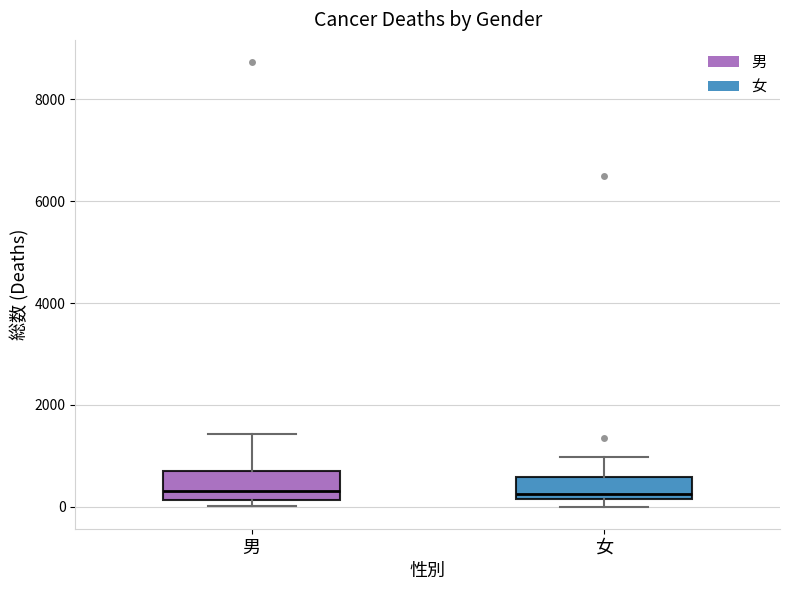

Reading left to right, read every box against the y-axis: the position of its median line, the range the box covers, and the ends of its whiskers. The values are not printed on the chart, so give them approximately, as read against the axis.

男: median 400, box 200 to 800, whiskers 0 to 1400
女: median 200 (just above the box's lower edge), box 200 to 600, whiskers 0 to 1000